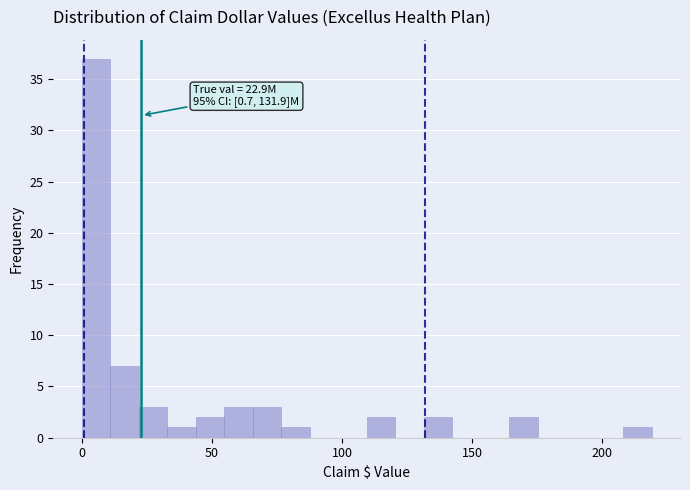

Read against the x-axis, roughly where is the centre of the tallest bar?

5